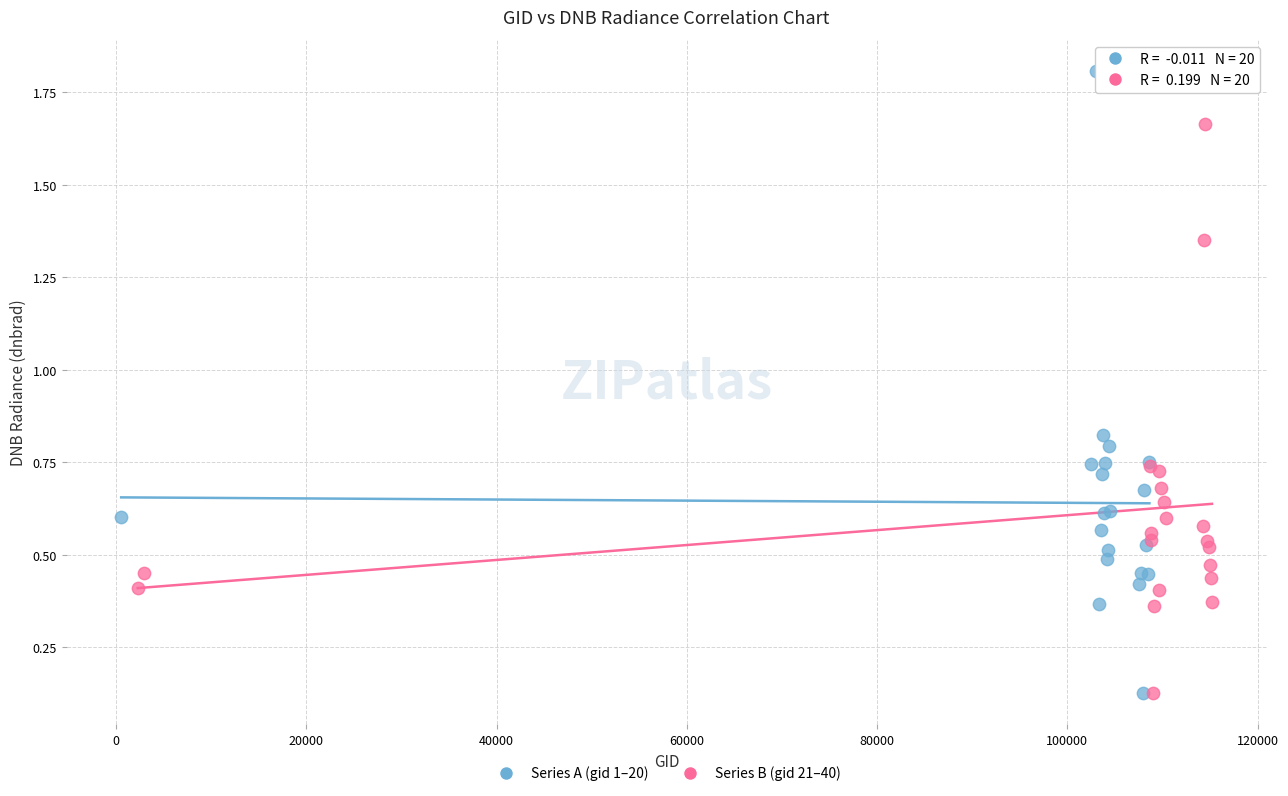

Which series reaches the maximum Y coordinate?

Series A (gid 1–20)